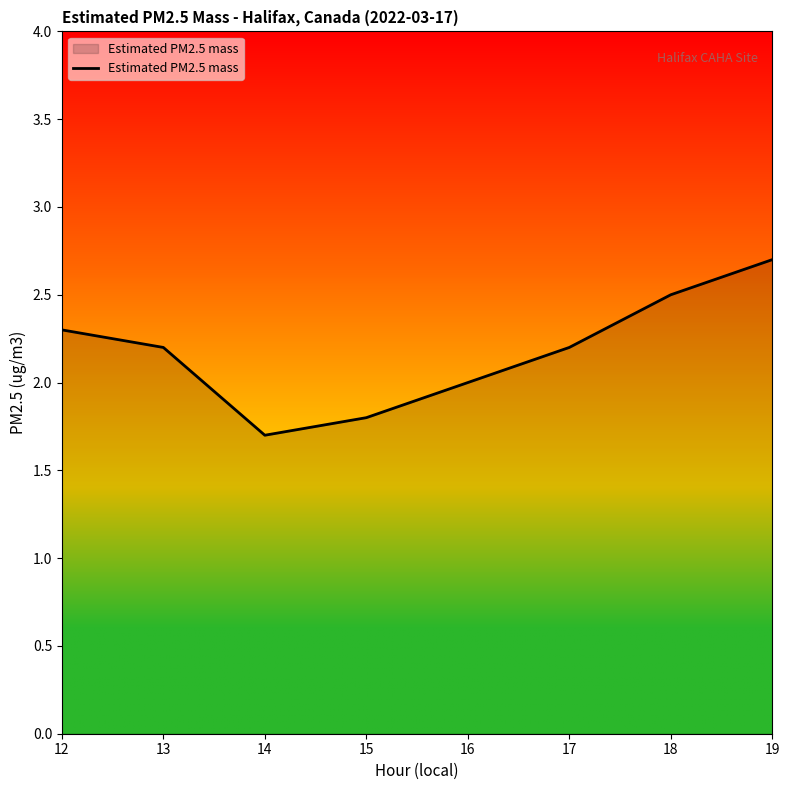

Count the number of categories in the chart.

8